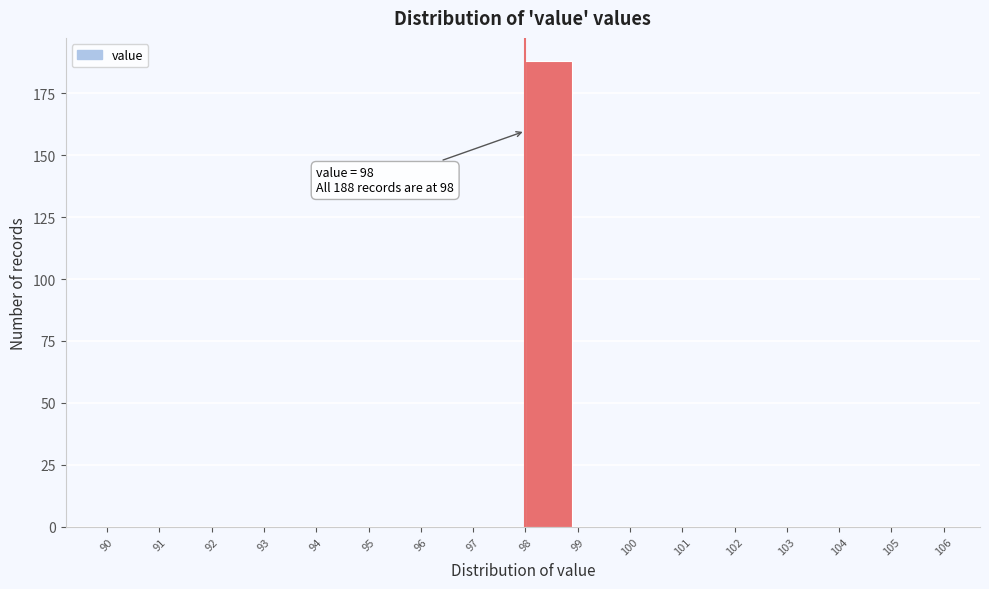

Which range on the x-axis has the tallest bar?

98 to 99